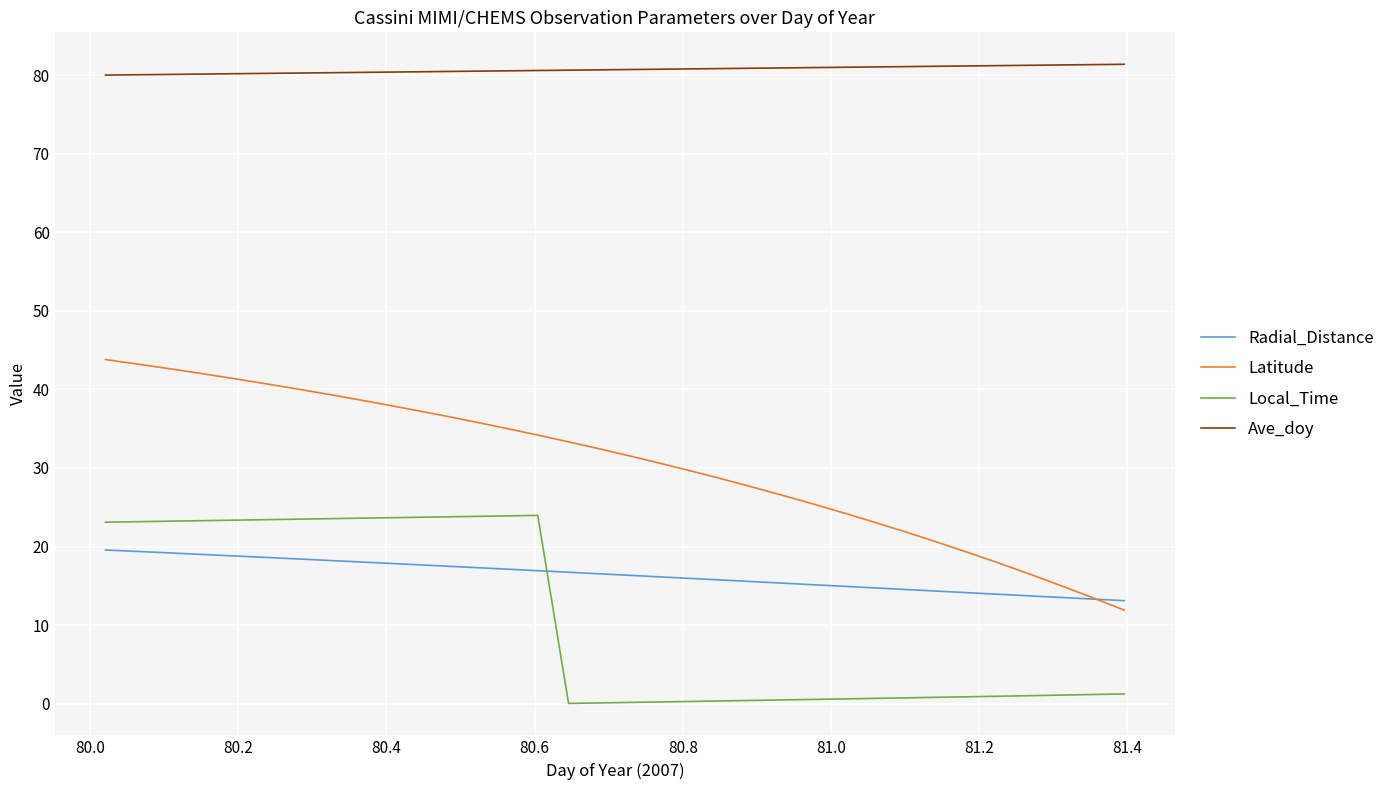

Which series has the largest total across all categories?

Ave_doy